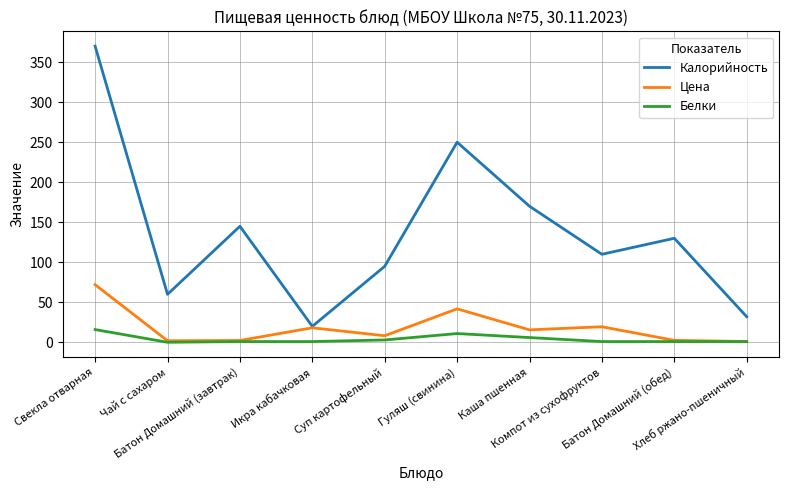

Rank the series by their maximum value, from highest to lowest.

Калорийность, Цена, Белки